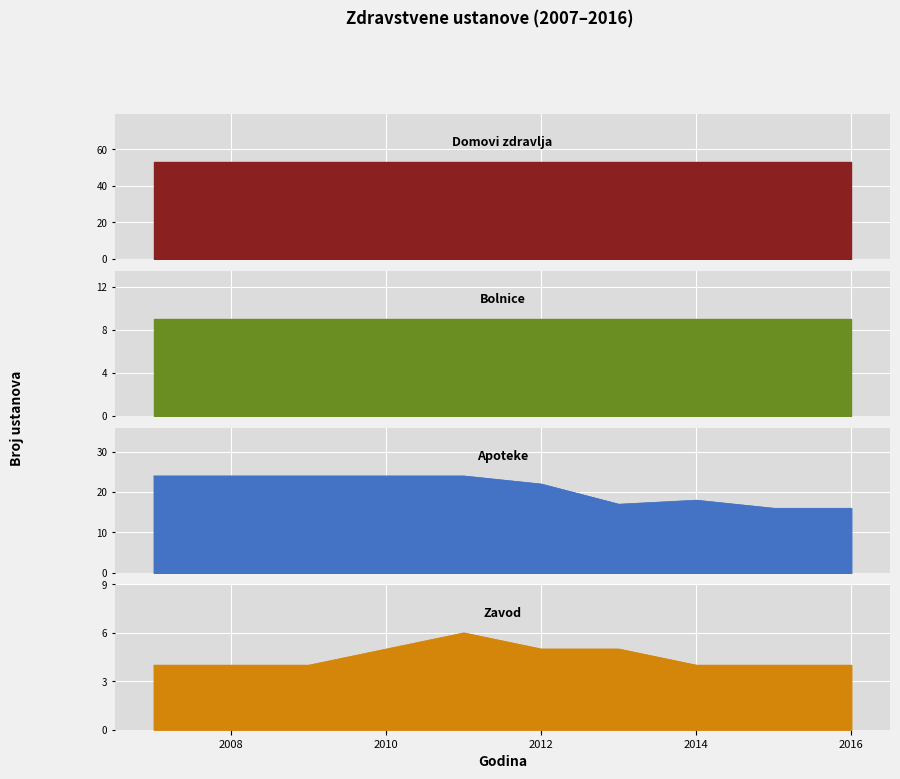

At which category does Zavod reach its first local peak?

2011